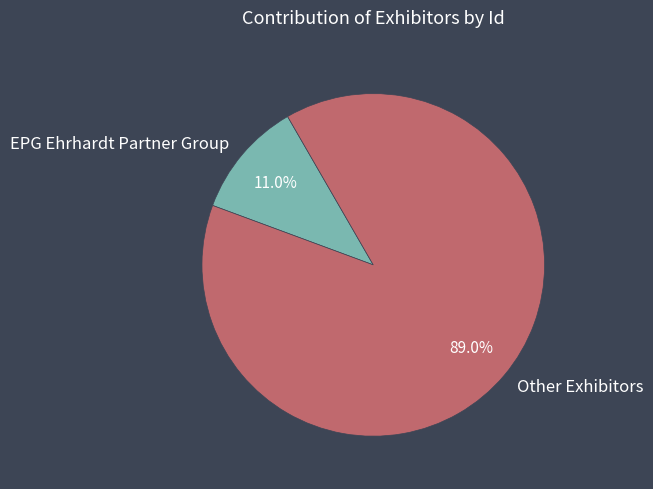

Is there any slice that represents more than half of the pie?

Yes